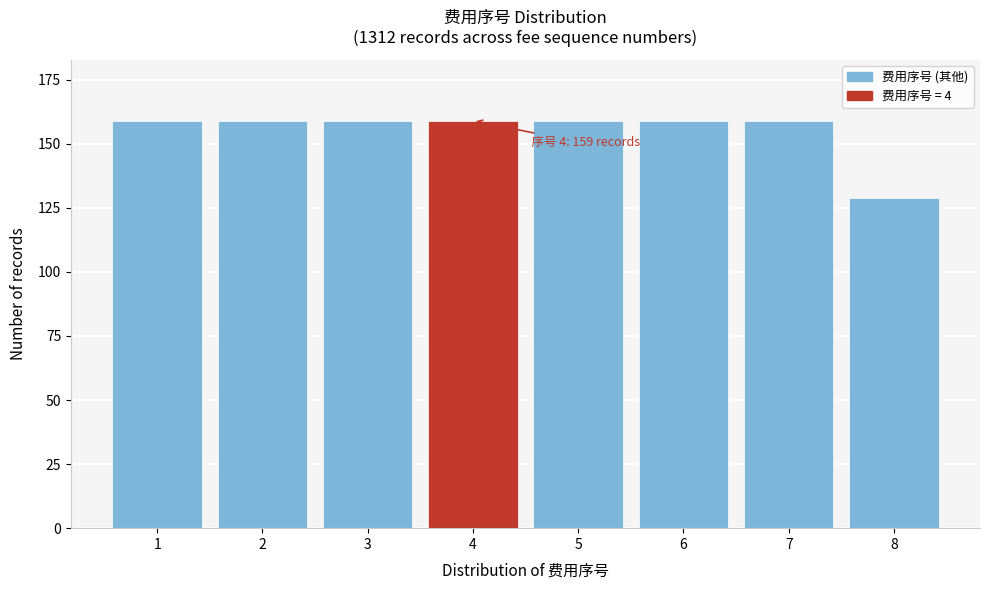

Reading left to right, list all the values displayed in this chart.

159	159	159	159	159	159	159	129